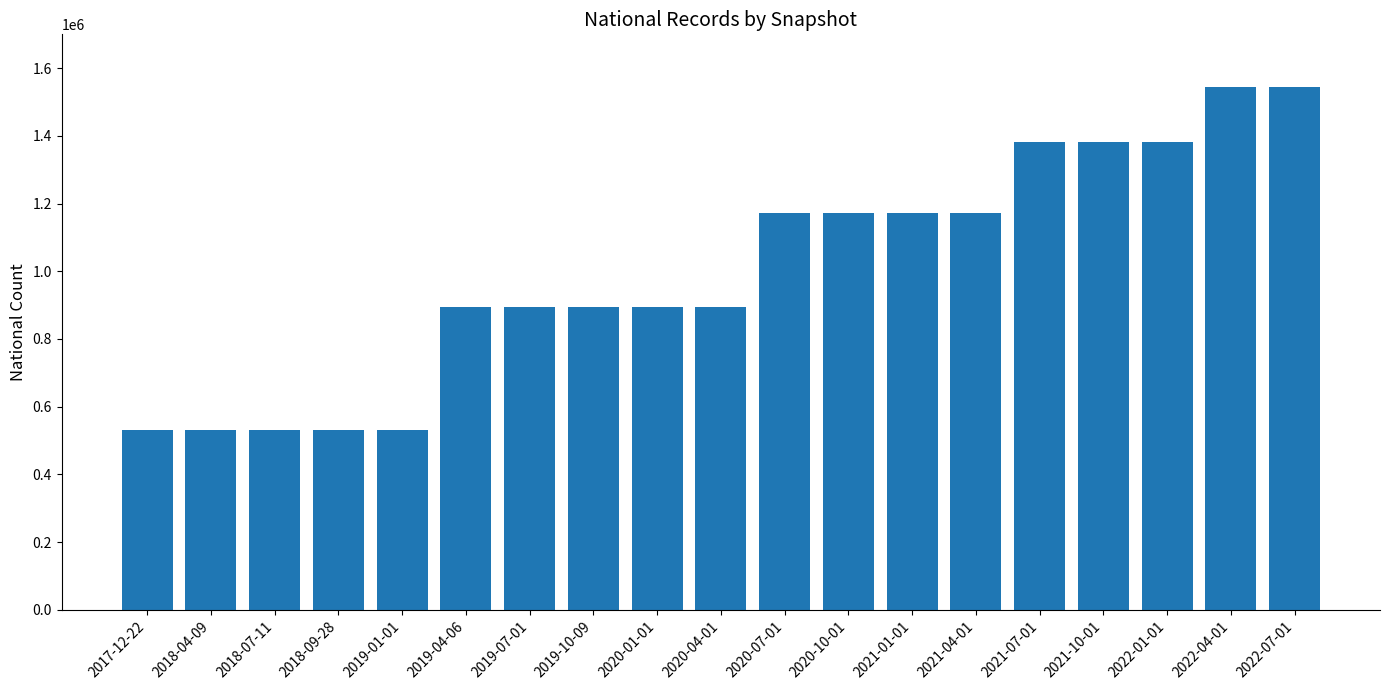

How many categories are shown in the chart?

19